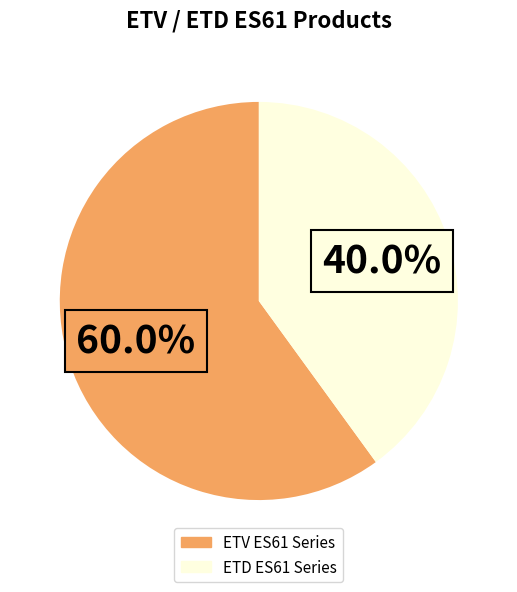

Is there a majority slice in this chart?

Yes